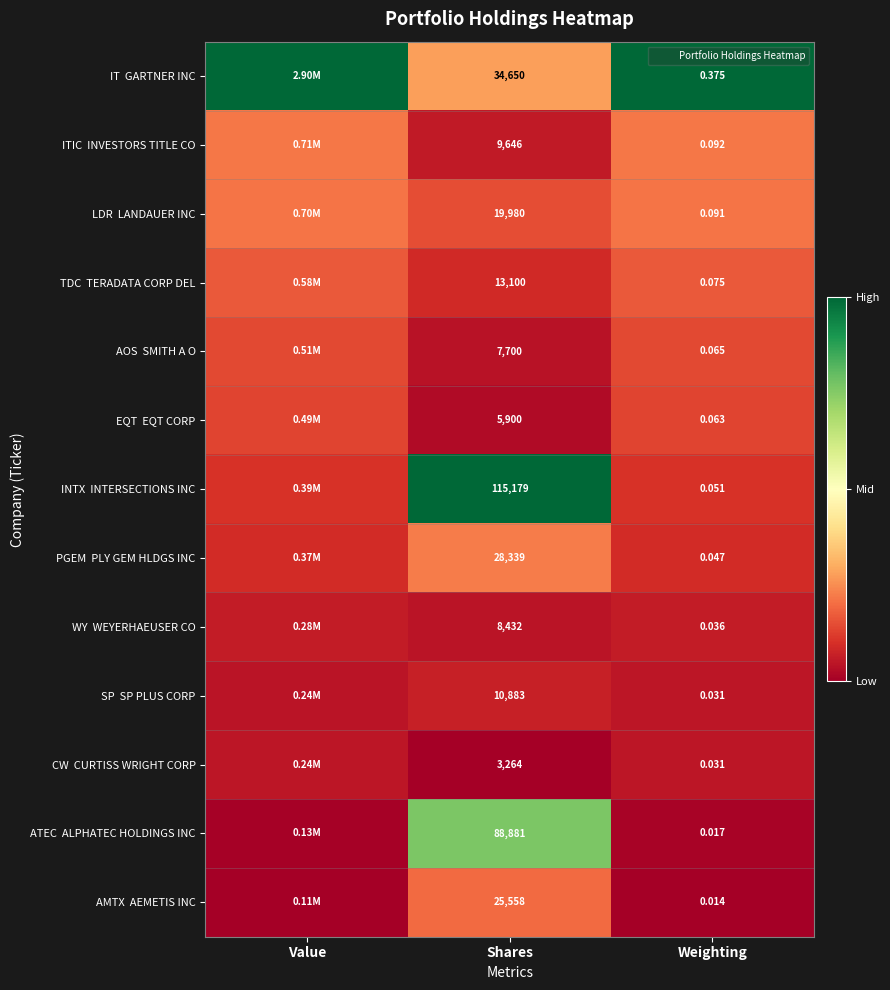

What is the average value of the AMTX AEMETIS INC series?

0.1